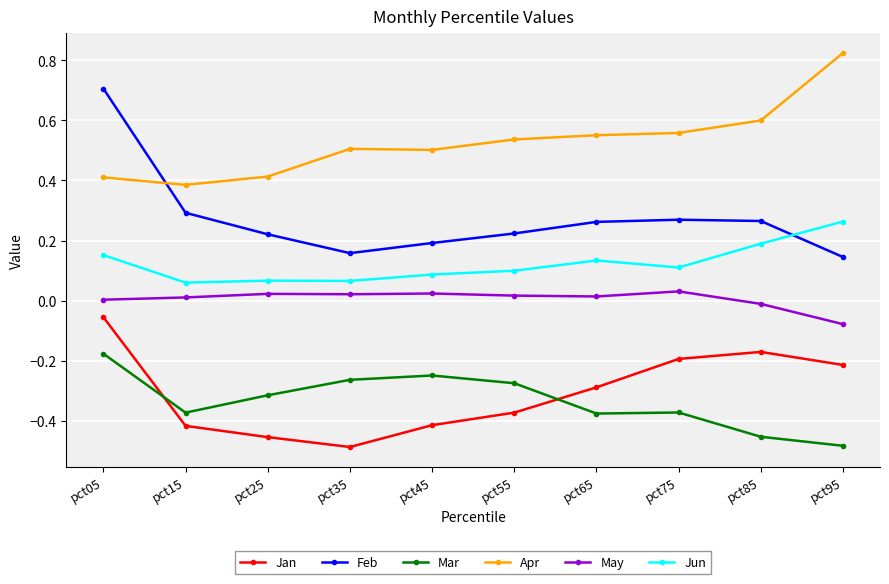

At how many categories does at least one series exceed 0?

10